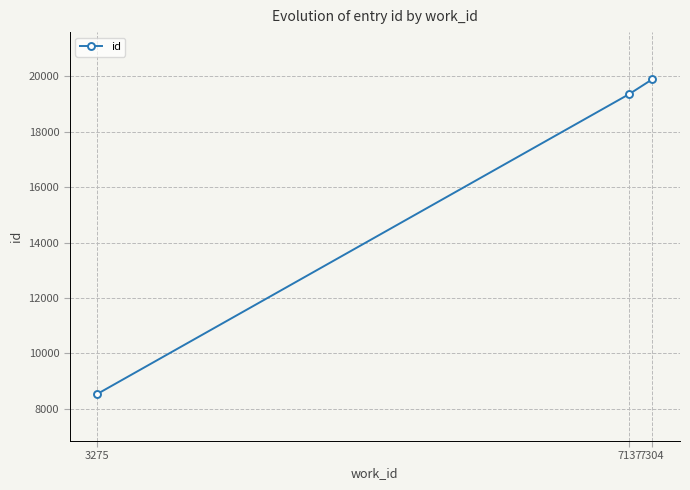

True or false: the data shows 1942 at 3275.

False